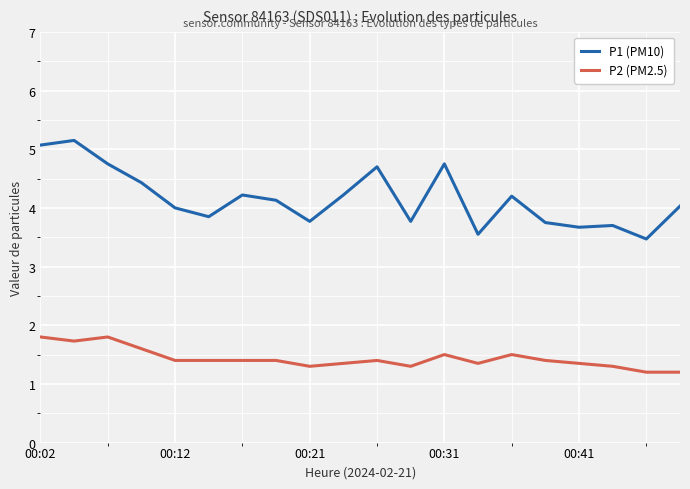

What is the maximum value shown in the chart?

5.2